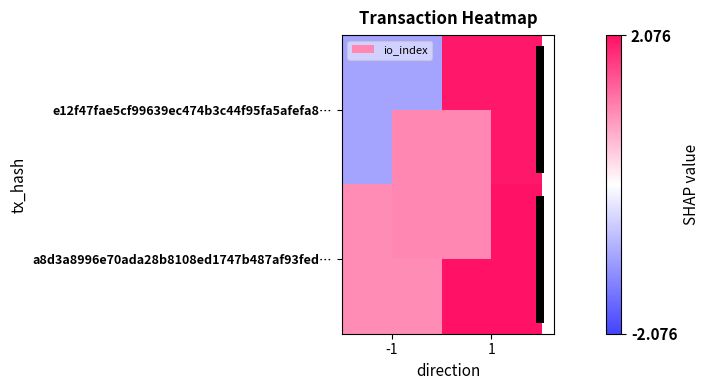

Which category has the highest value in the a8d3a8996e70ada28b8108ed1747b487af93fed… series?

1